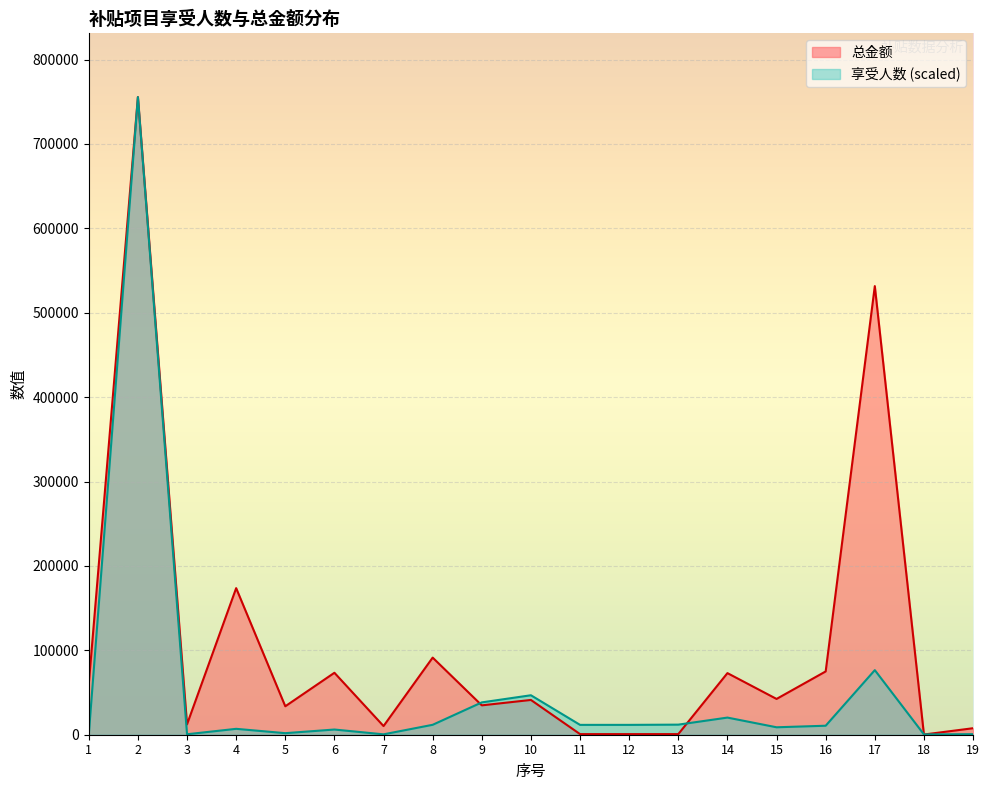

What is the sum of all 享受人数 values?

1021210.3